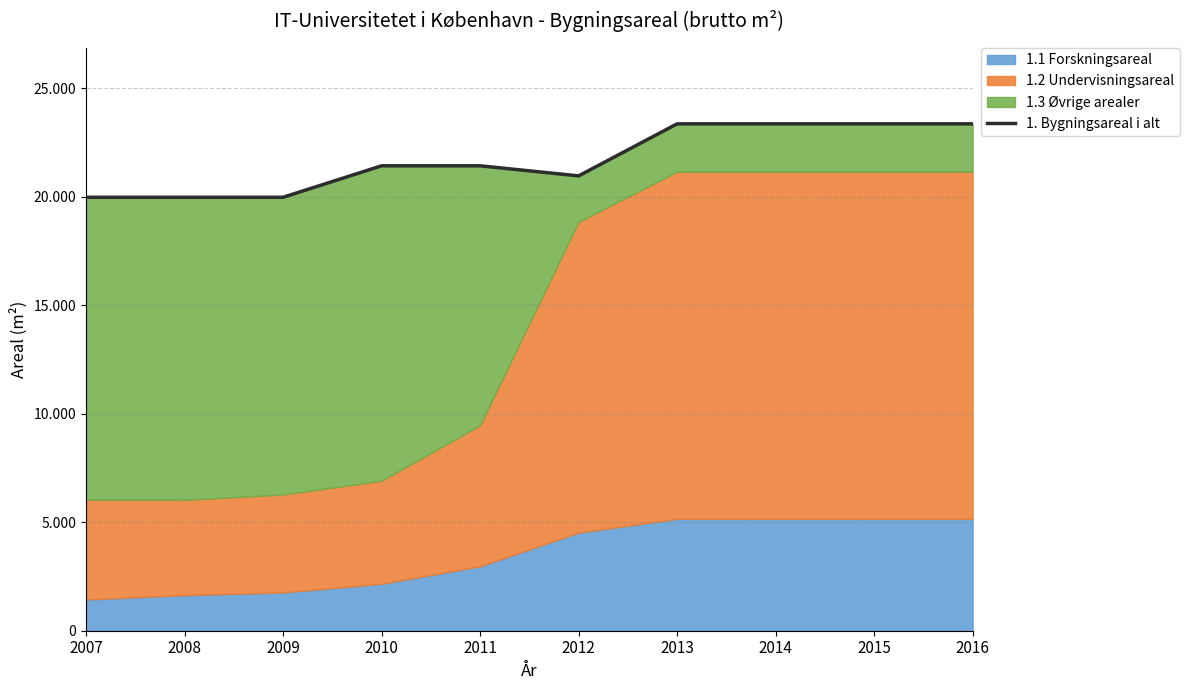

How many data points are less than 21420?

4